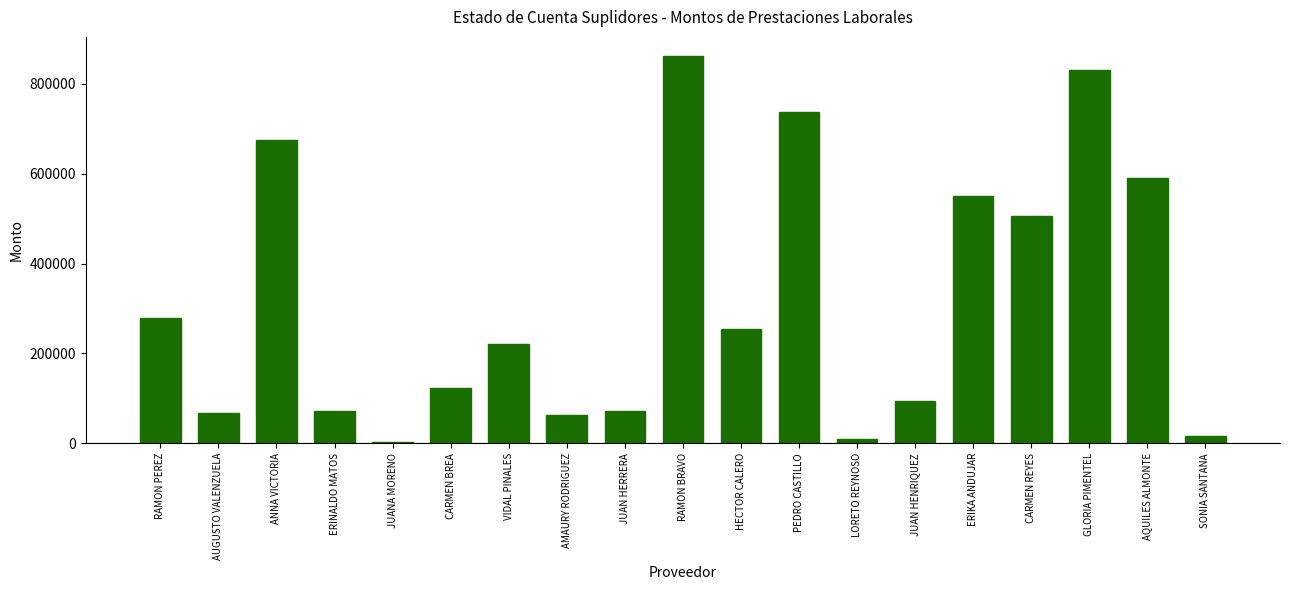

How many bars are there in total?

19